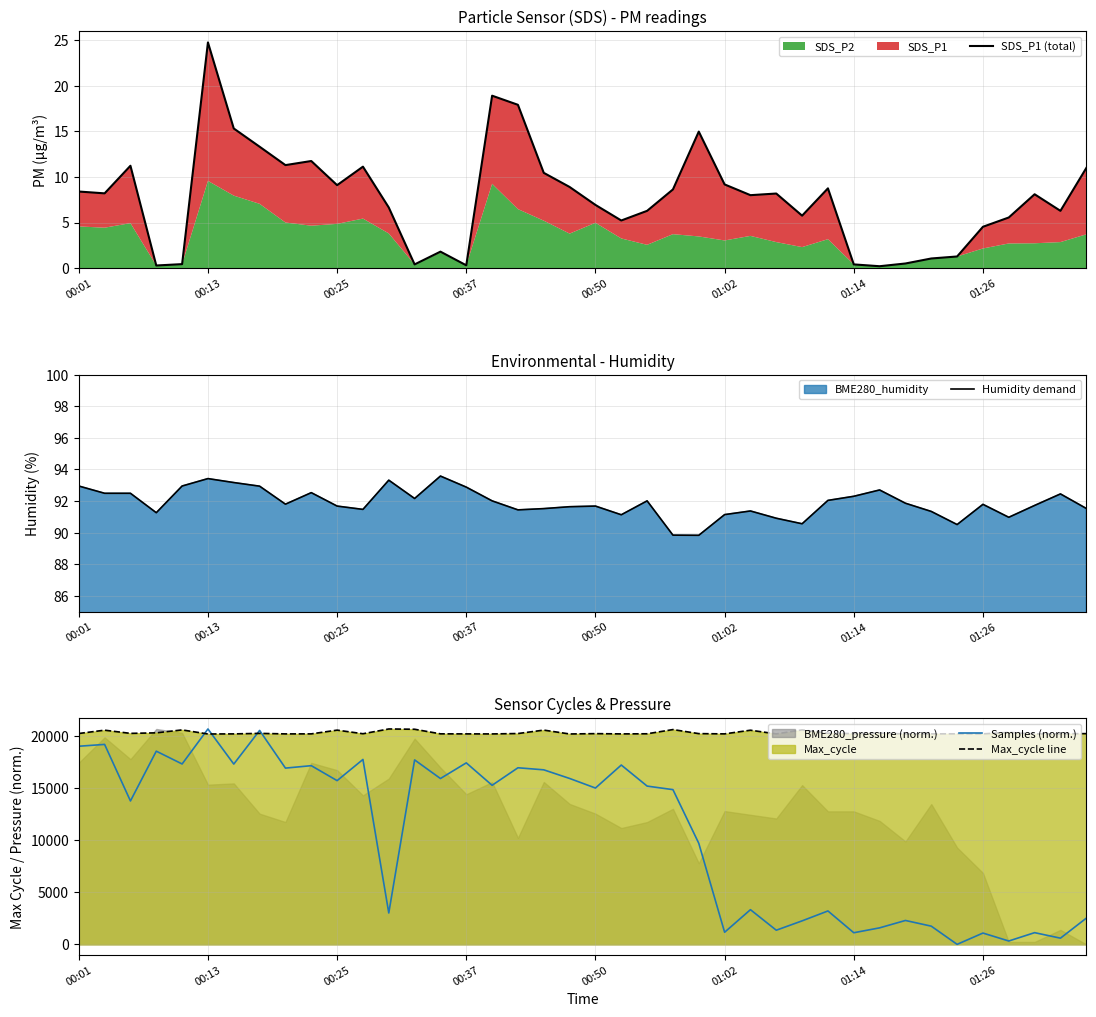

List the series in order of their peak value, highest first.

Samples (norm.), Max_cycle line, Humidity demand, SDS_P1 (total)